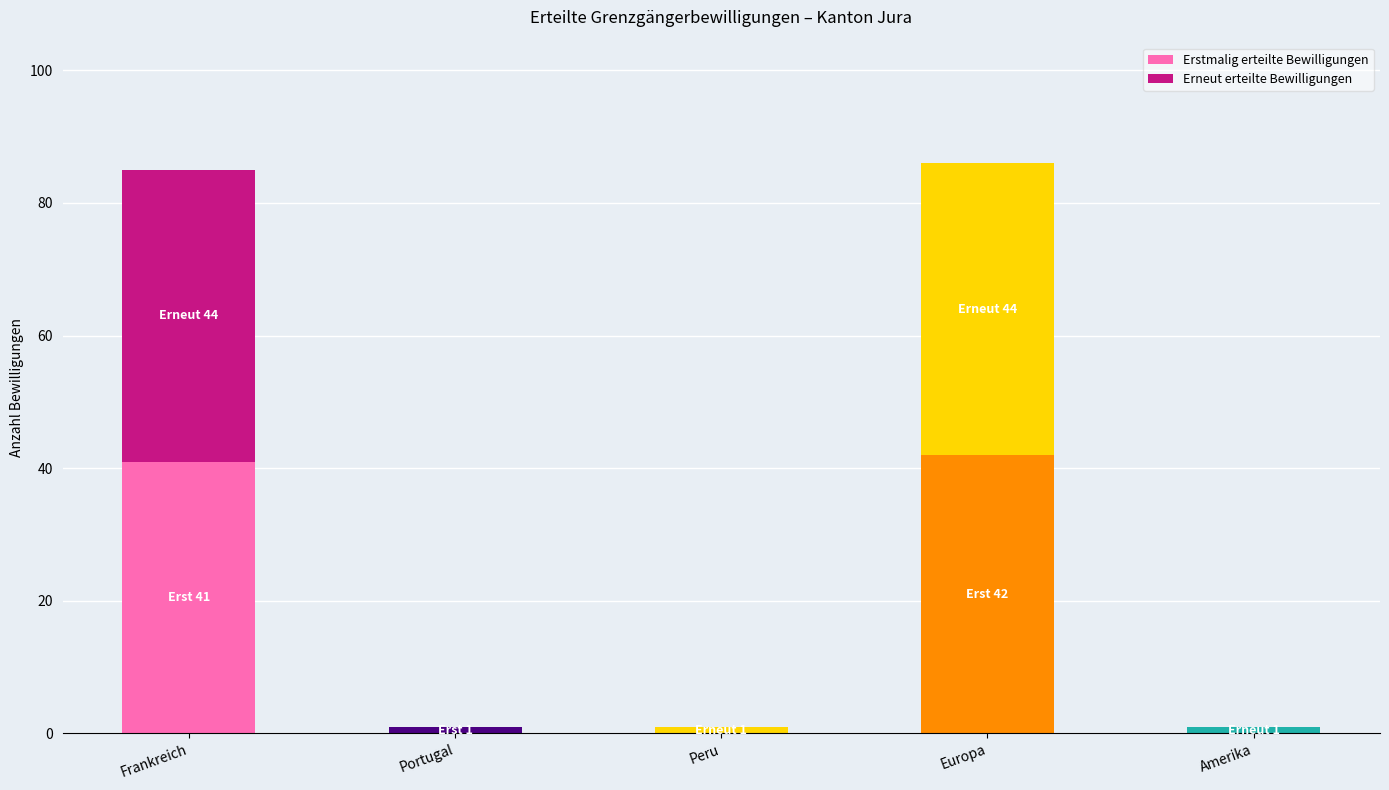

The Erstmalig erteilte Bewilligungen series shows 18 at Peru. True or false?

False